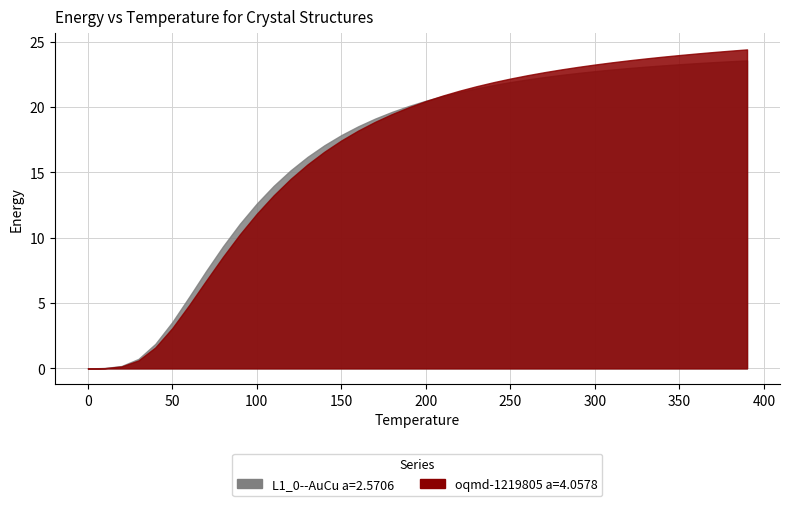

How many values in the oqmd-1219805 a=4.0578 series are below 20?

20